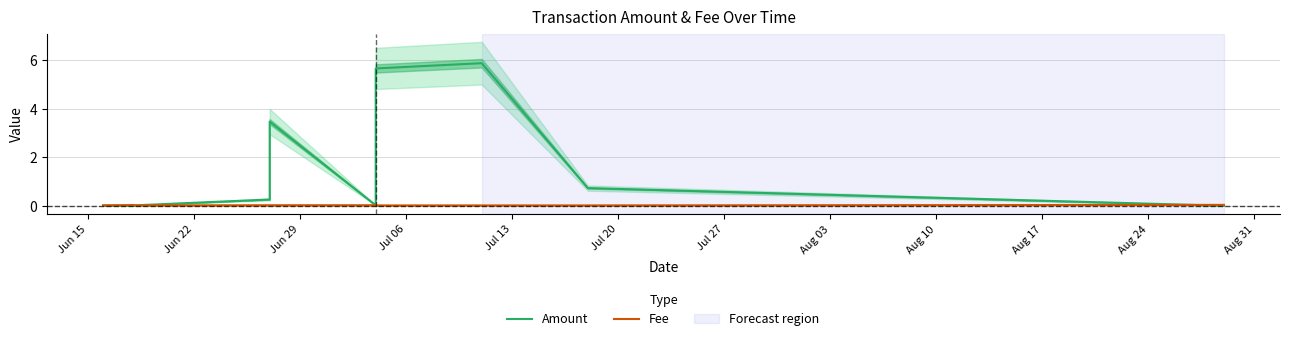

Rank the series by their maximum value, from lowest to highest.

Fee, Amount